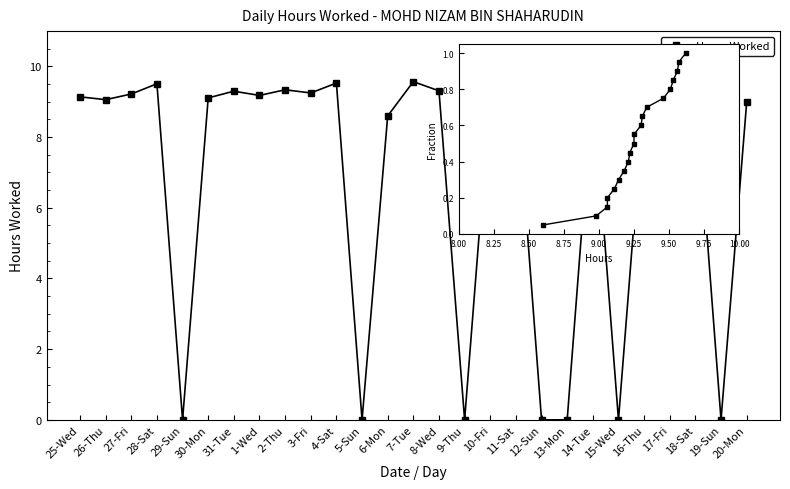

What is the sum of all values?

185.3